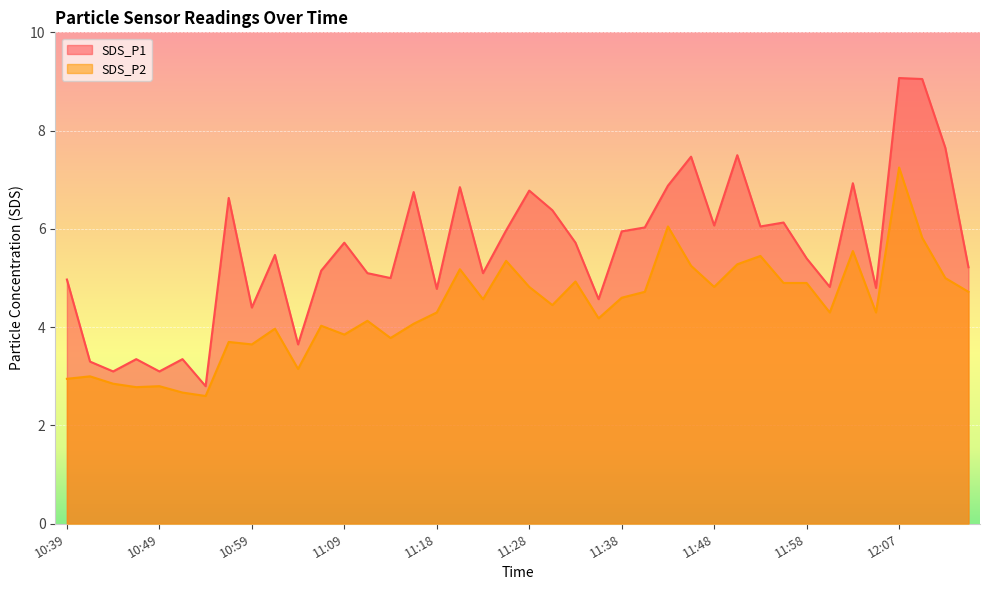

Reading left to right, list all the values displayed in this chart.

SDS_P1: 10:39=5.0	10:42=3.3	10:44=3.1	10:46=3.4	10:49=3.1	10:51=3.4	10:54=2.8	10:56=6.6	10:59=4.4	11:01=5.5	11:04=3.6	11:06=5.2	11:09=5.7	11:11=5.1	11:14=5.0	11:16=6.8	11:18=4.8	11:21=6.8	11:23=5.1	11:26=6.0	11:28=6.8	11:31=6.4	11:33=5.7	11:36=4.6	11:38=6.0	11:40=6.0	11:43=6.9	11:45=7.5	11:48=6.1	11:50=7.5	11:53=6.0	11:55=6.1	11:58=5.4	12:00=4.8	12:03=6.9	12:05=4.8	12:07=9.1	12:10=9.1	12:12=7.7	12:15=5.2
SDS_P2: 10:39=3.0	10:42=3.0	10:44=2.9	10:46=2.8	10:49=2.8	10:51=2.7	10:54=2.6	10:56=3.7	10:59=3.6	11:01=4.0	11:04=3.1	11:06=4.0	11:09=3.9	11:11=4.1	11:14=3.8	11:16=4.1	11:18=4.3	11:21=5.2	11:23=4.6	11:26=5.3	11:28=4.8	11:31=4.5	11:33=4.9	11:36=4.2	11:38=4.6	11:40=4.7	11:43=6.0	11:45=5.2	11:48=4.8	11:50=5.3	11:53=5.5	11:55=4.9	11:58=4.9	12:00=4.3	12:03=5.5	12:05=4.3	12:07=7.2	12:10=5.8	12:12=5.0	12:15=4.7